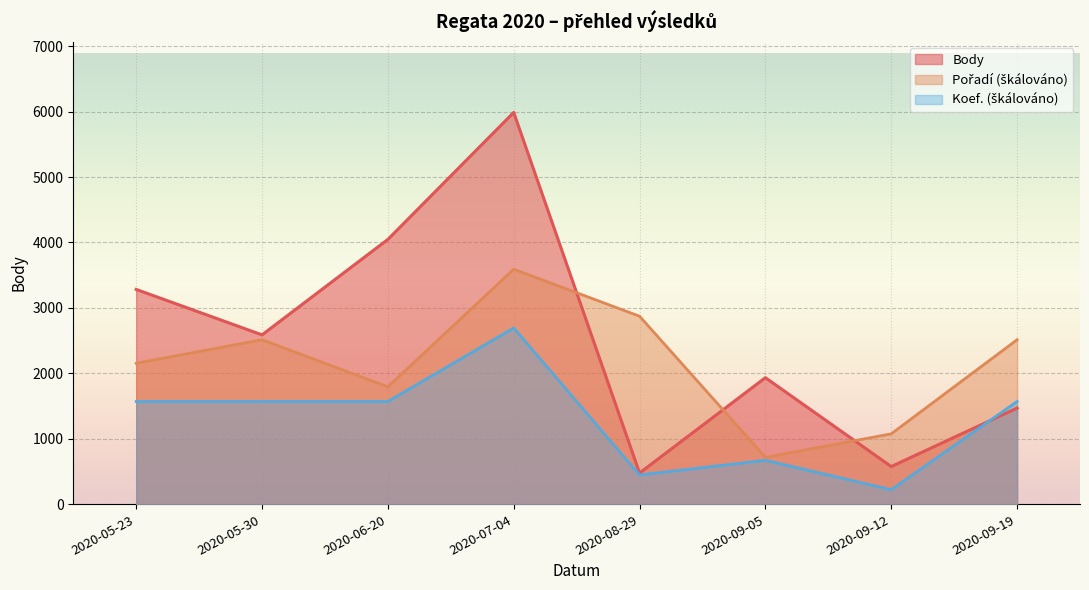

Between 2020-05-23 and 2020-08-29, which is larger?

2020-05-23